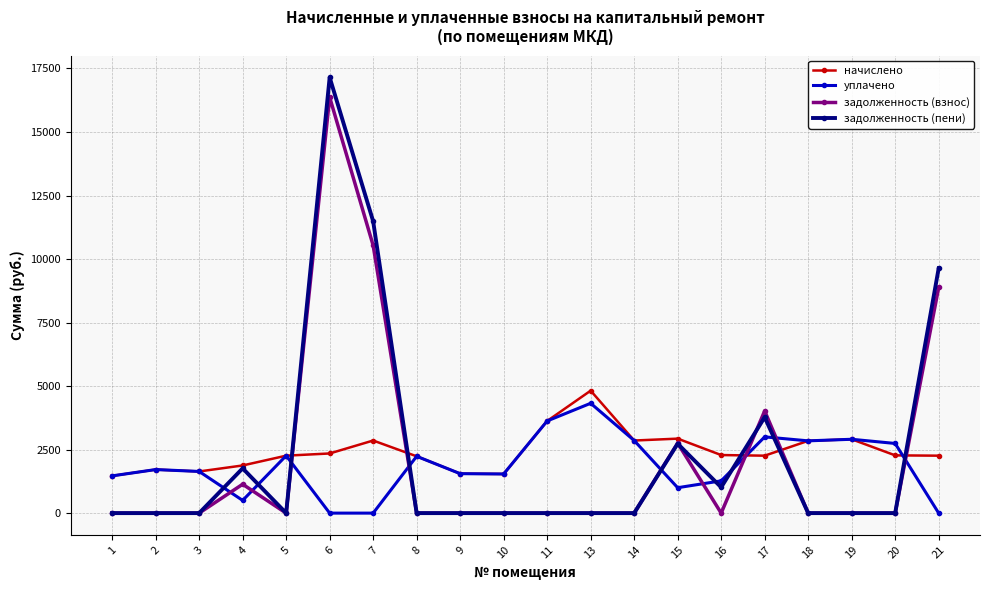

True or false: задолженность (пени) has a value of 0.0 at 14.

True